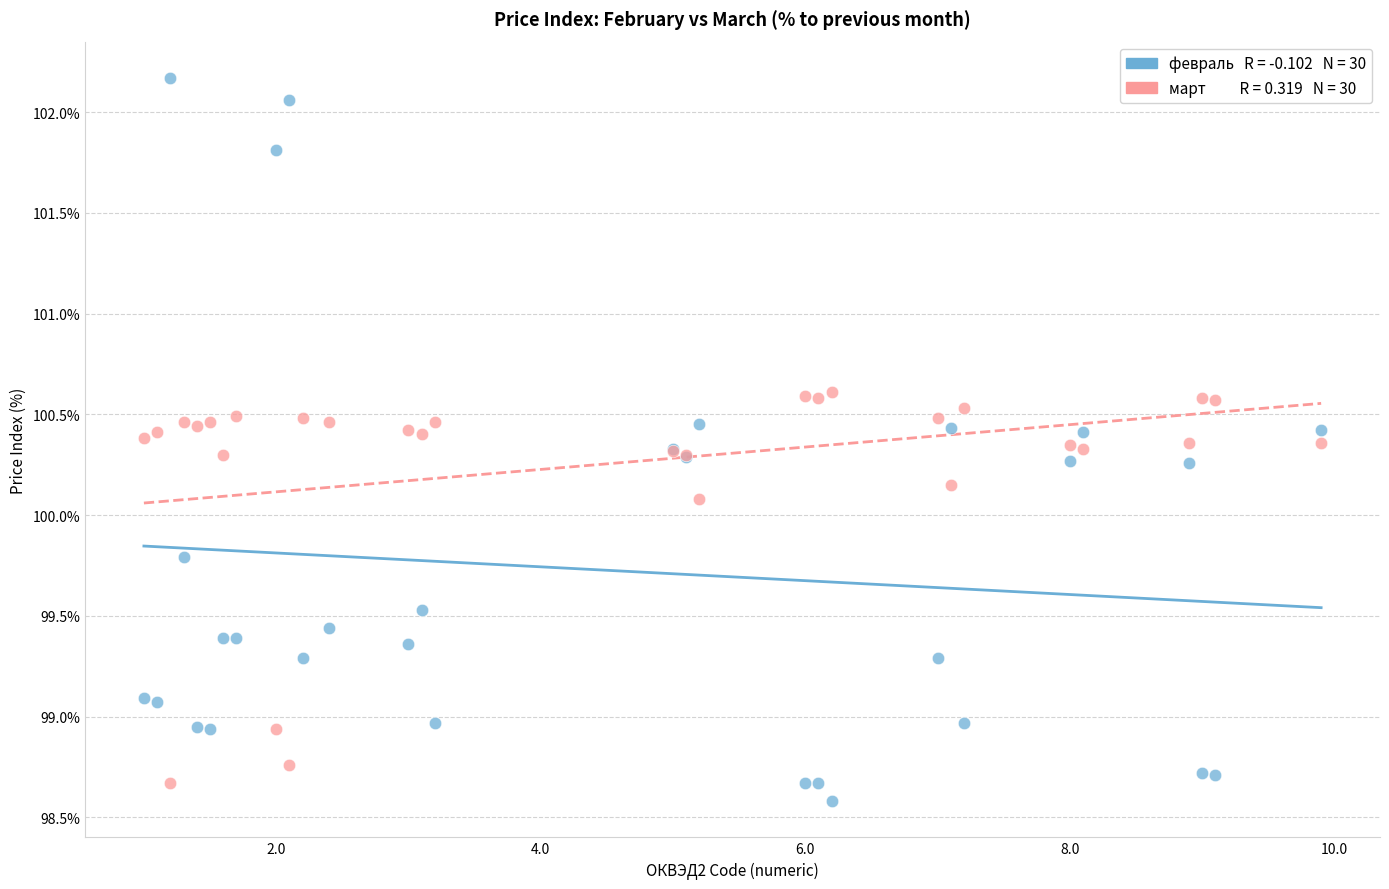

Across all series, what Y value is closest to 100?

100.1